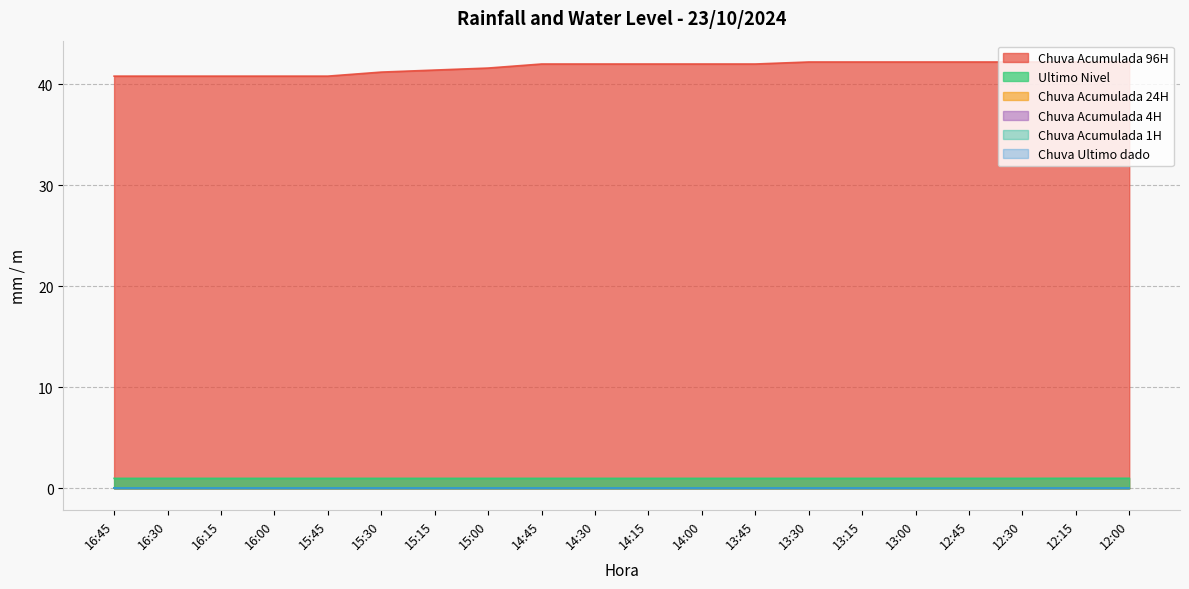

How many lines are shown in the chart?

6